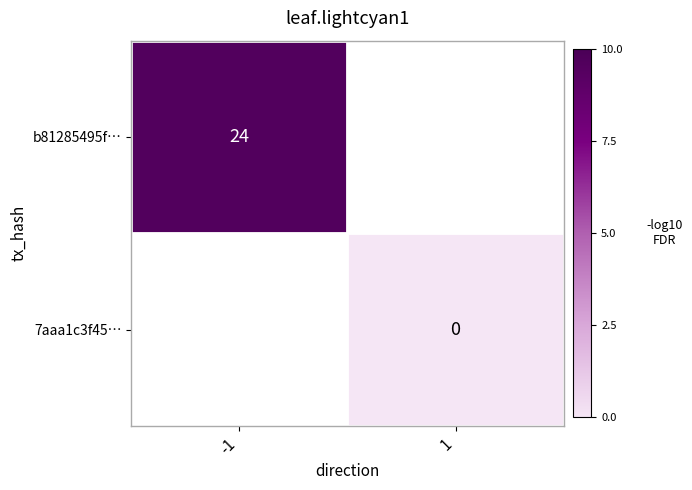

True or false: b81285495f… has a value of 41 at -1.

False